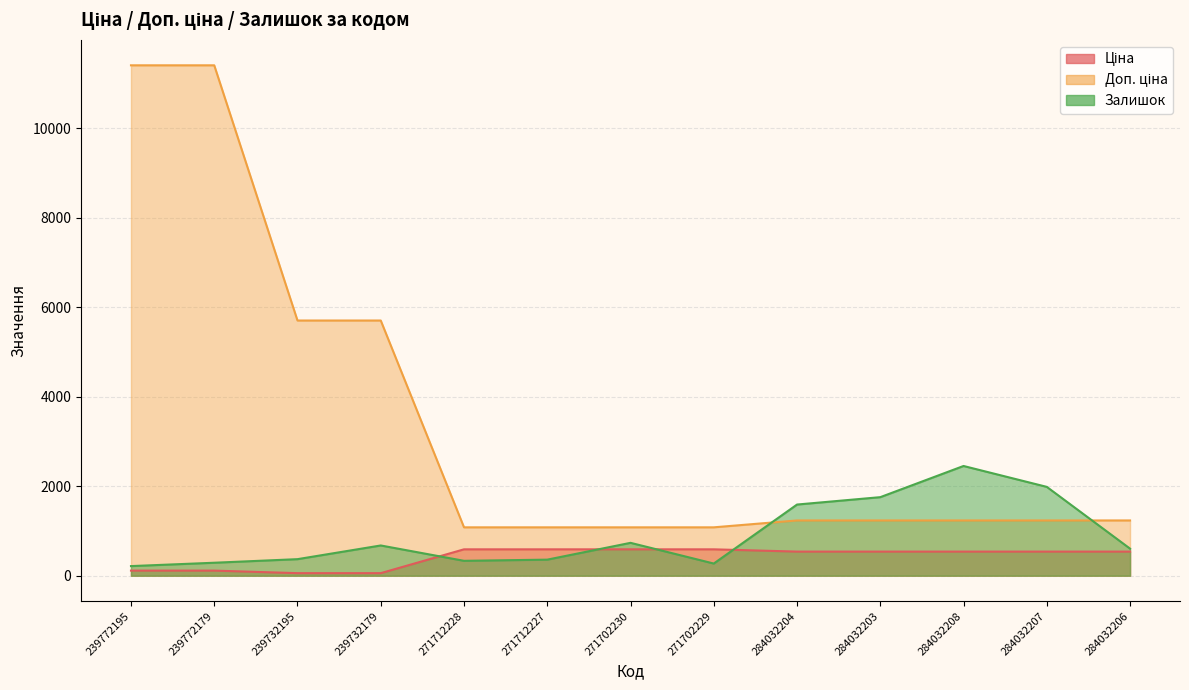

How many series are shown in this chart?

3